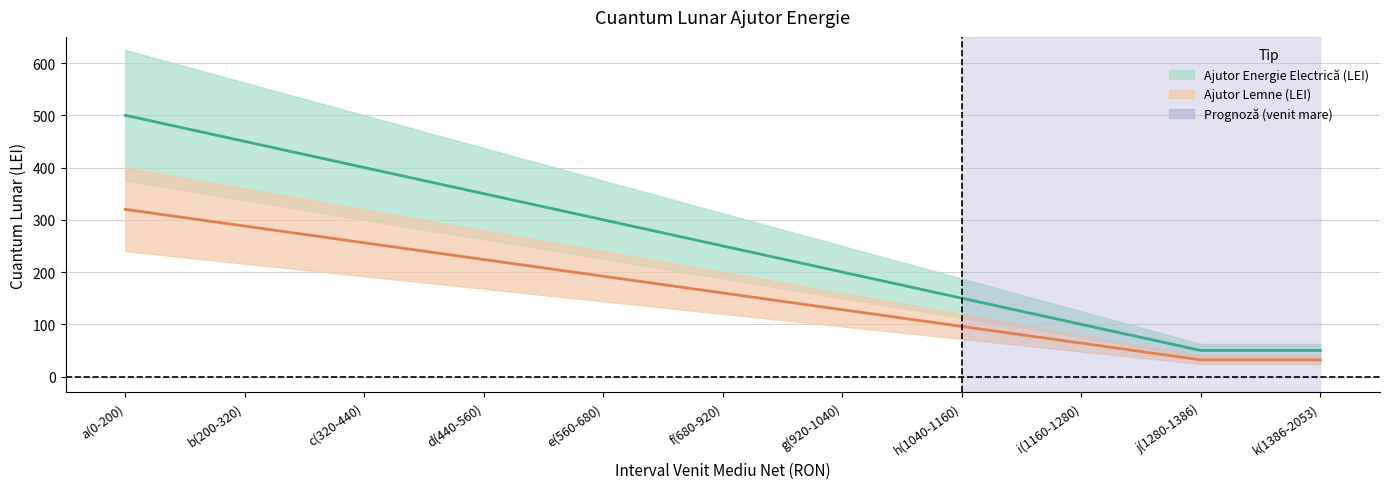

The Ajutor Energie Electrică (LEI) series shows 32 at k(1386-2053). True or false?

True